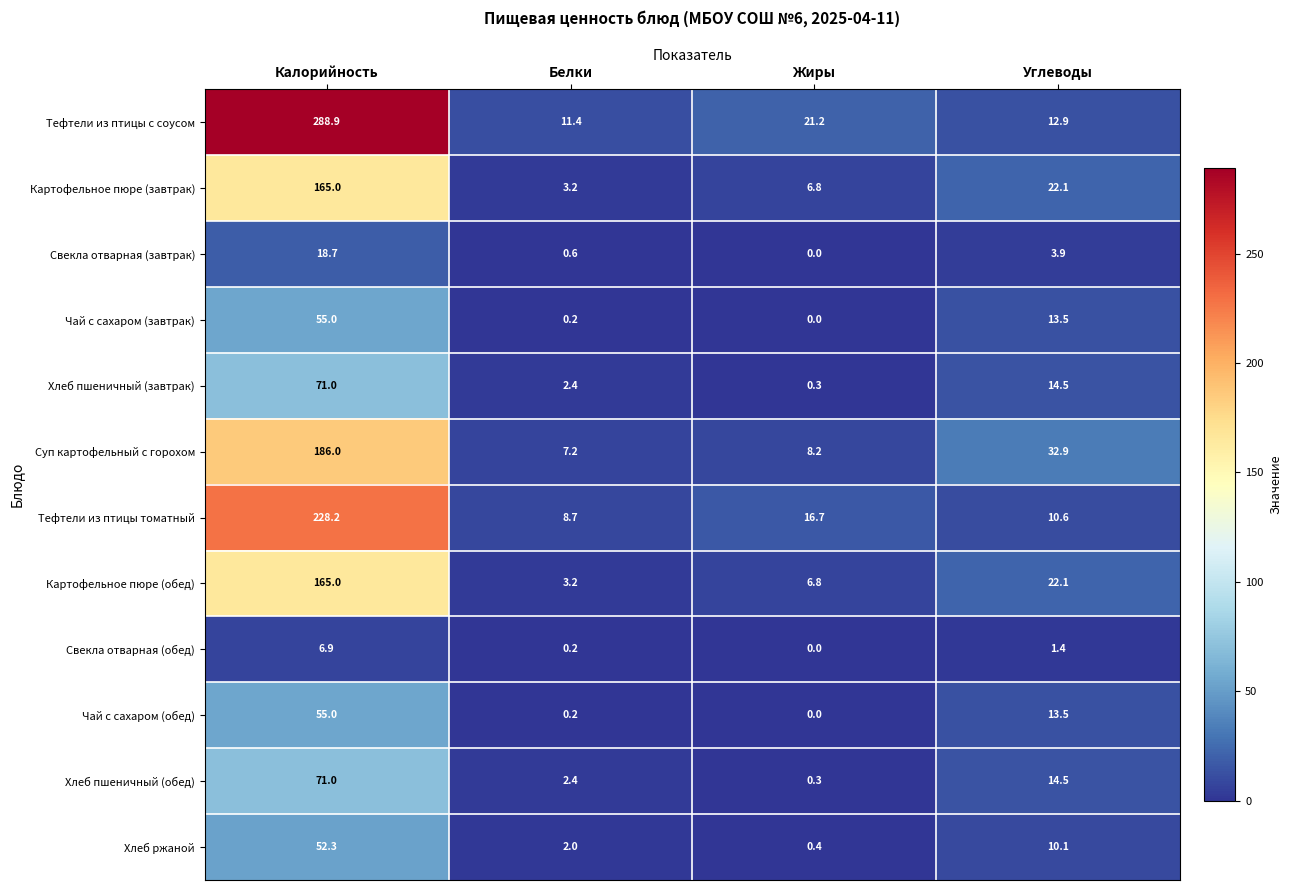

What is the difference between the highest and lowest values at Калорийность?

282.0